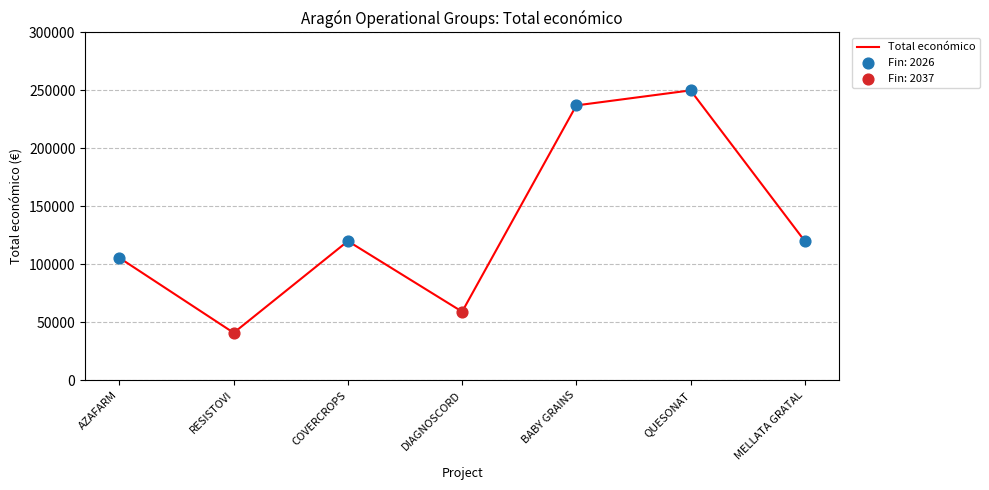

What is the ratio of the value at QUESONAT to the value at MELLATA GRATAL?

2.1